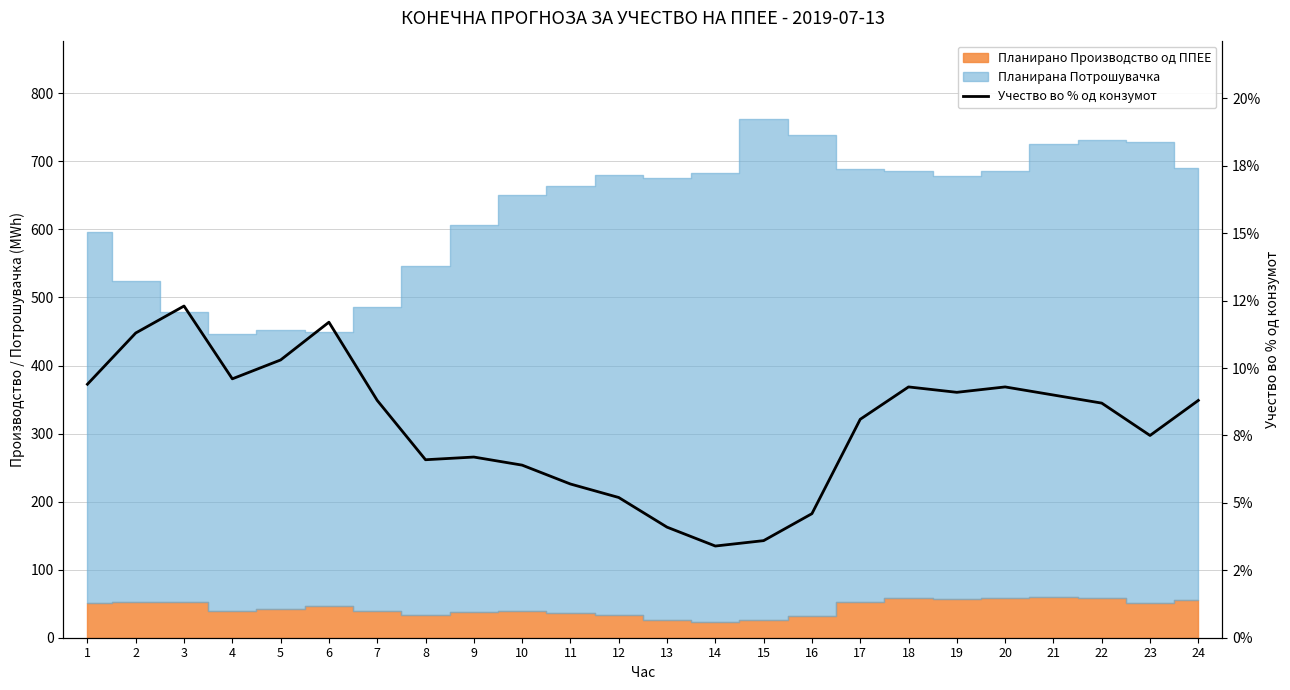

What is the smallest value displayed?

3.4